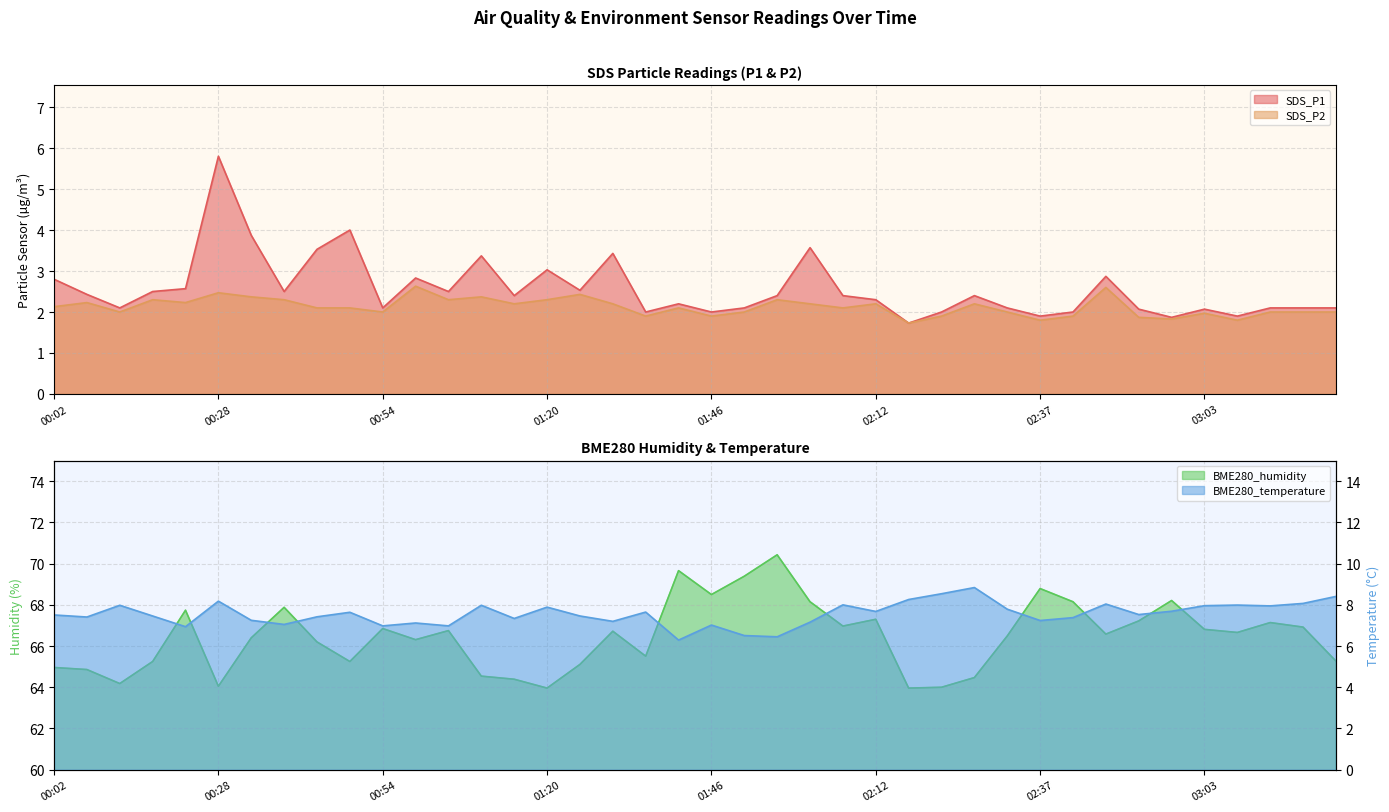

Where is SDS_P2 nearest to the value 2?

00:12